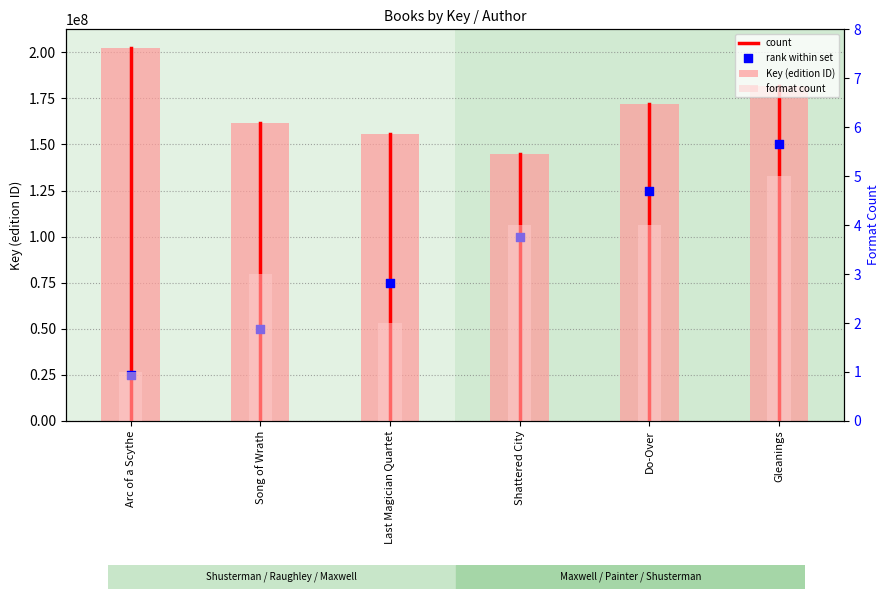

What is the change in value from Shattered City to Do-Over?

+26890012